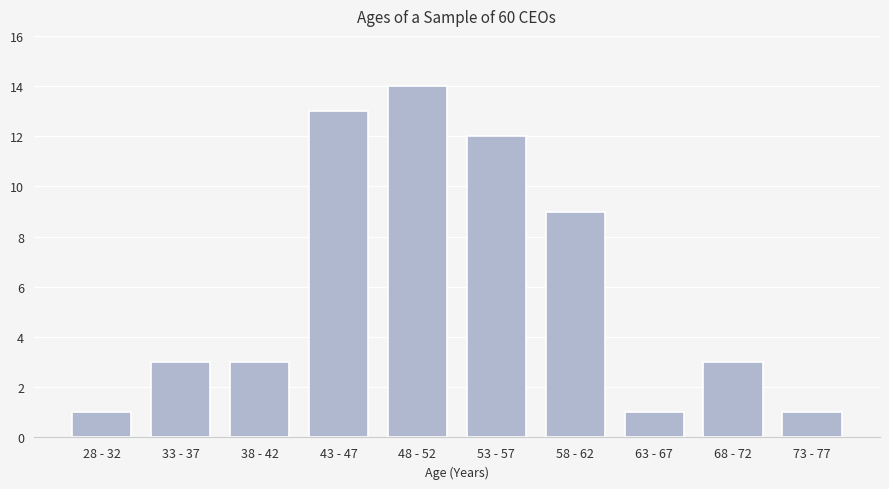

Reading right to left, list all the values displayed in this chart.

73 - 77=1	68 - 72=3	63 - 67=1	58 - 62=9	53 - 57=12	48 - 52=14	43 - 47=13	38 - 42=3	33 - 37=3	28 - 32=1